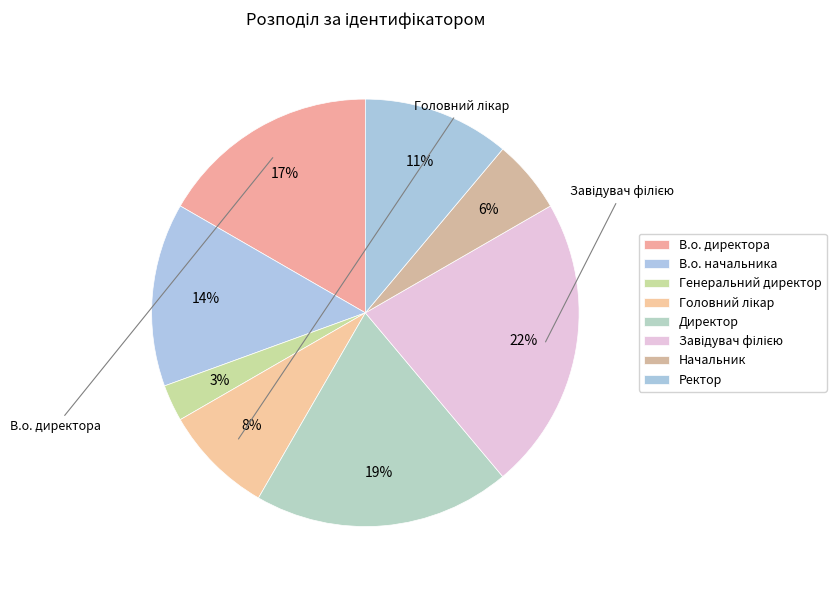

Is there a majority slice in this chart?

No